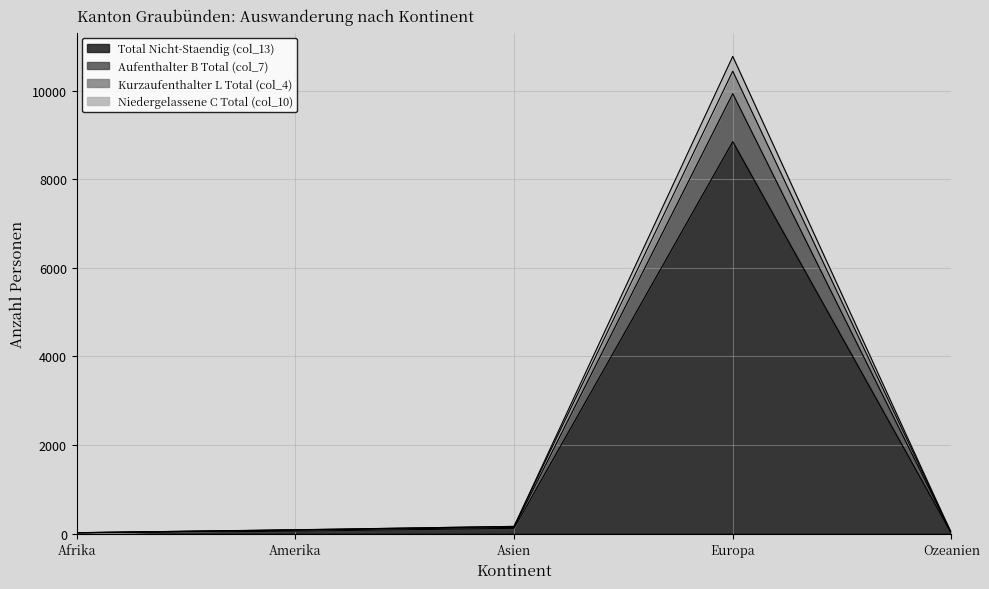

What are all the series names shown in the legend?

Total Nicht-Staendig (col_13), Aufenthalter B Total (col_7), Kurzaufenthalter L Total (col_4), Niedergelassene C Total (col_10)